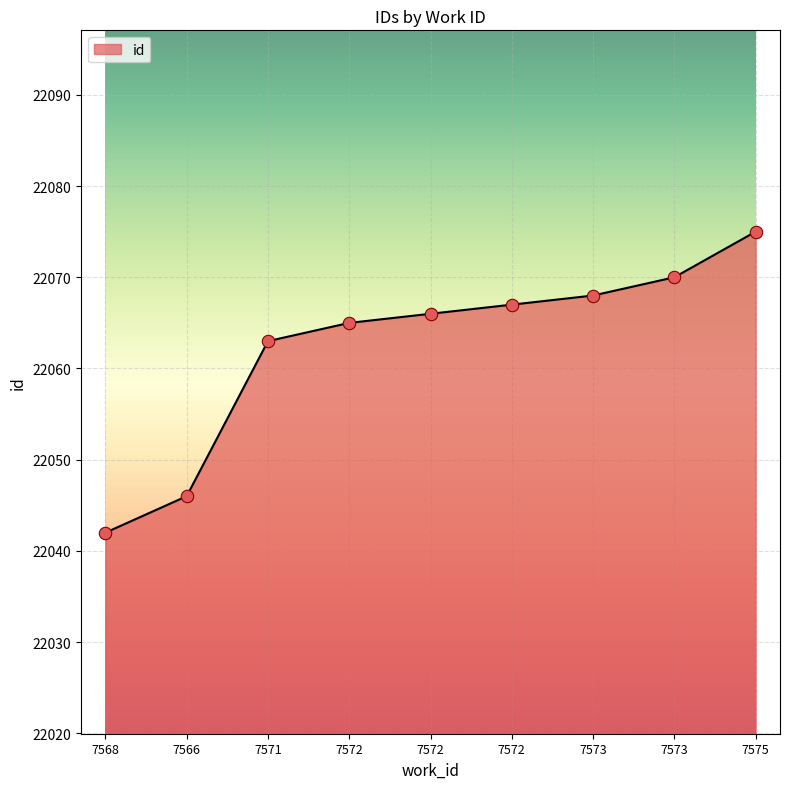

How many lines are shown in the chart?

1